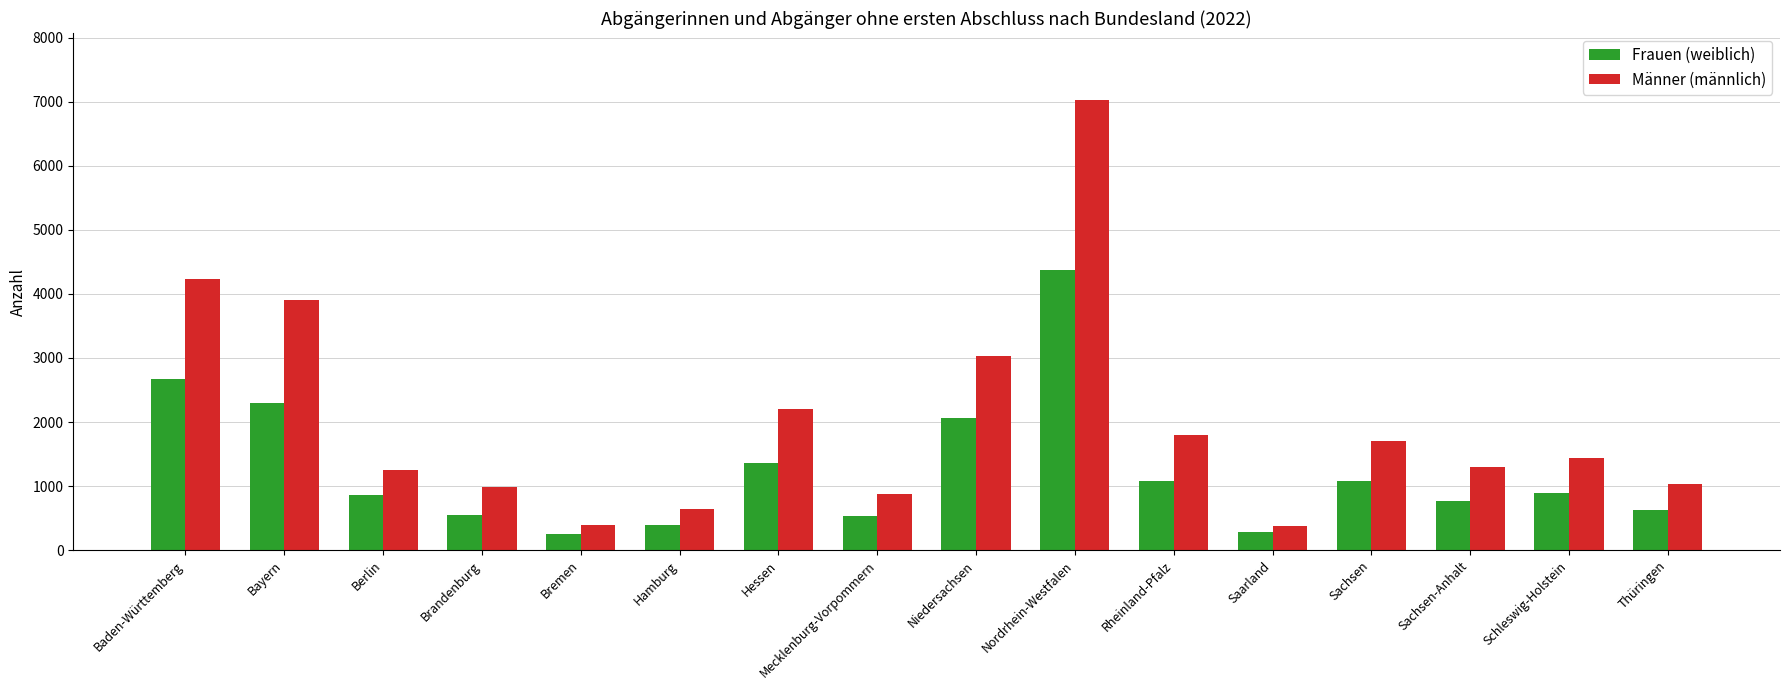

Which series changed the most between Hamburg and Schleswig-Holstein?

Männer (männlich)